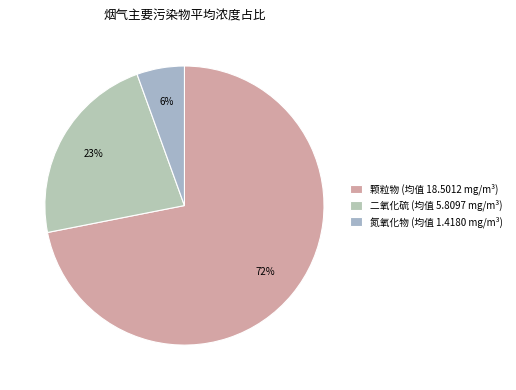

How many segments does this pie chart have?

3